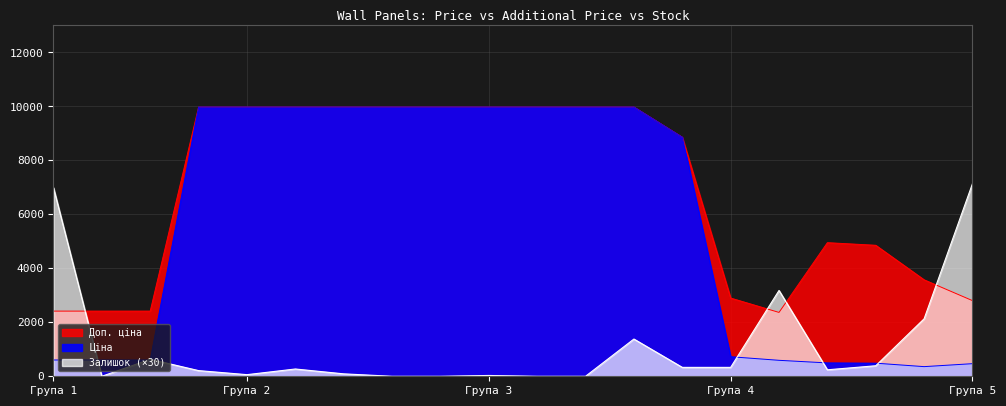

What is the value of the Ціна point at the 9th from the left?

9975.0